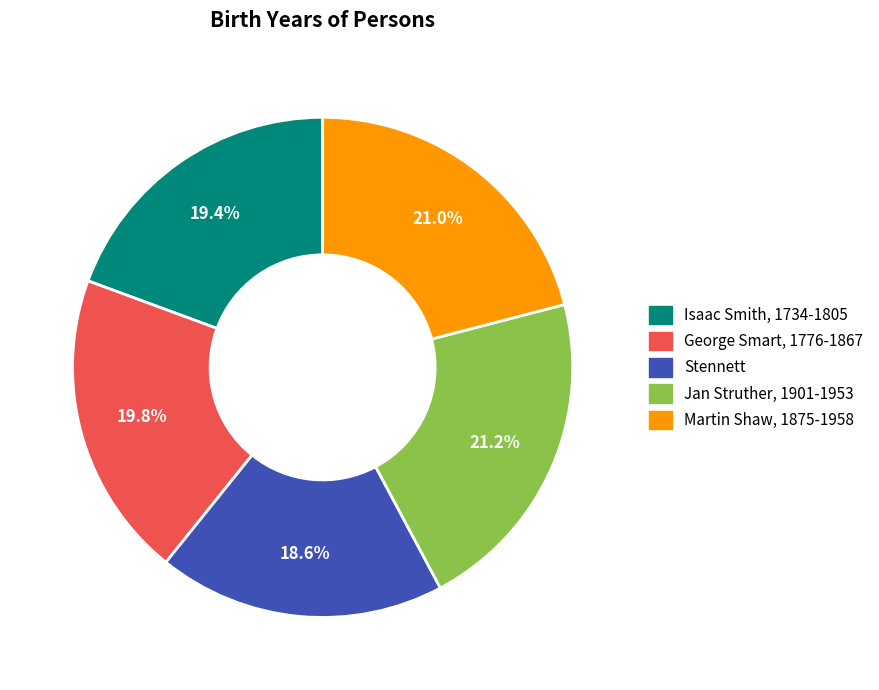

Which category has the smallest portion of the pie?

Stennett